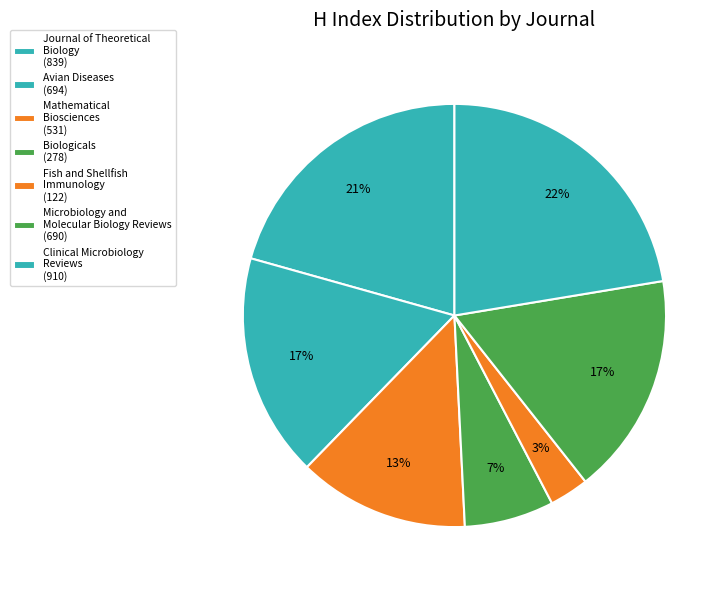

How many slices are in this pie chart?

7